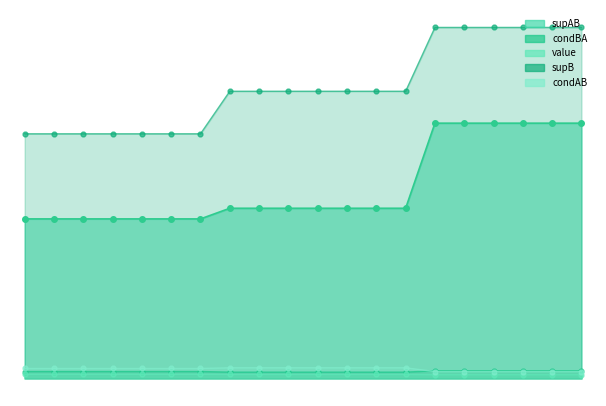

What is the sum of all supAB values?

361.0